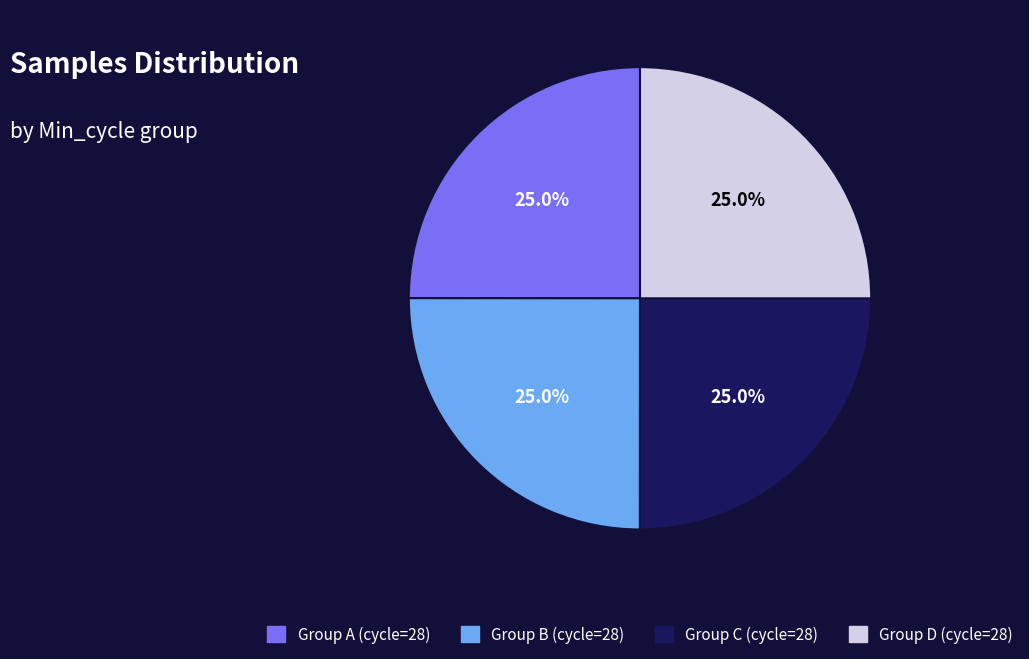

Combined, what portion of the pie is Group D (cycle=28) and Group A (cycle=28)?

50.0%